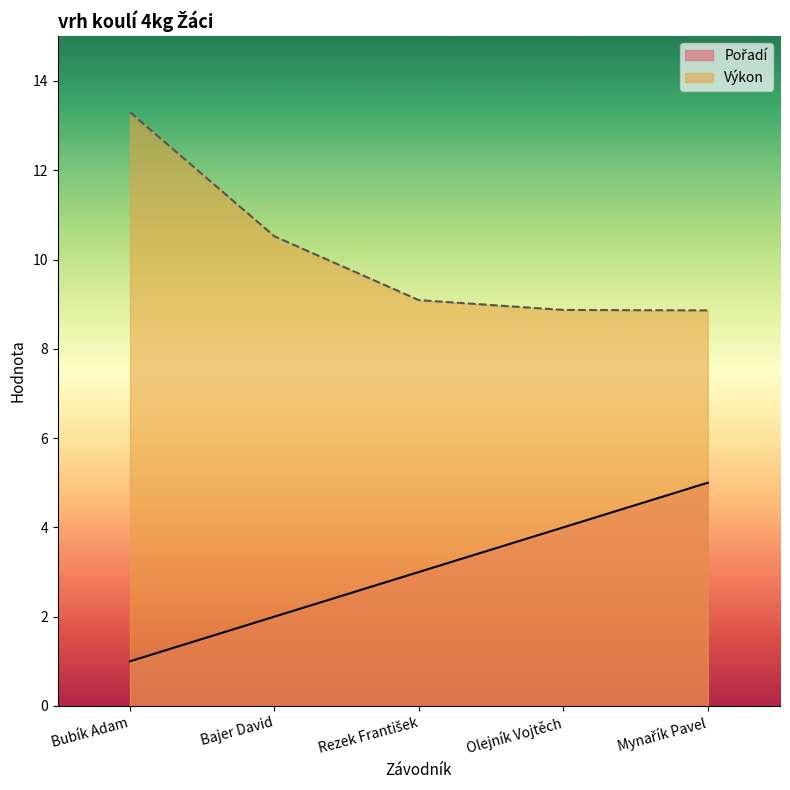

What is the value of the Výkon point at the 5th from the left?

8.9